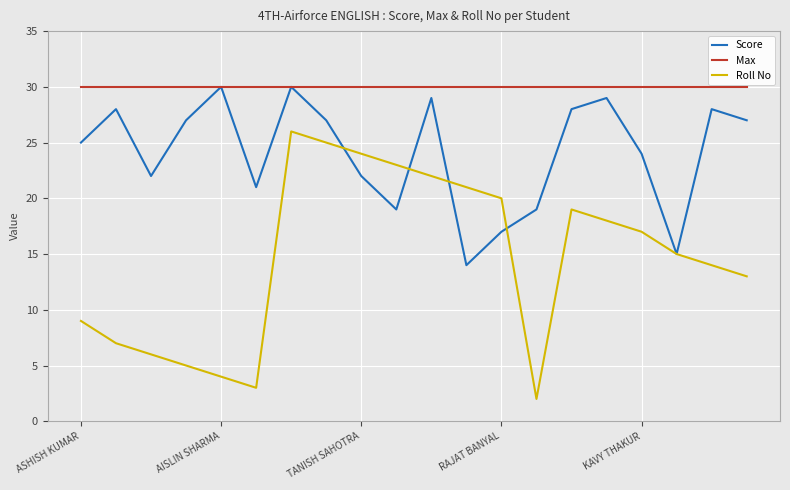

Which series has the largest range (max minus min)?

Roll No